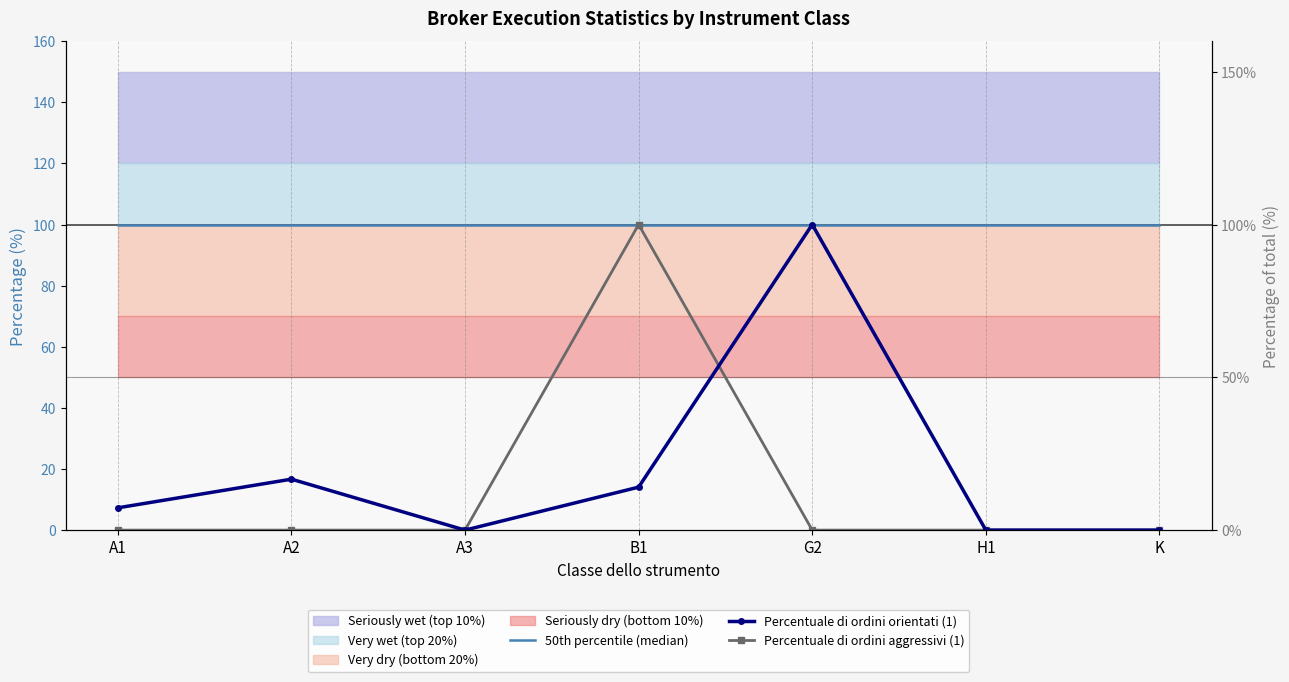

Is it true that Percentuale di ordini orientati (1) equals 62.7 at K?

False